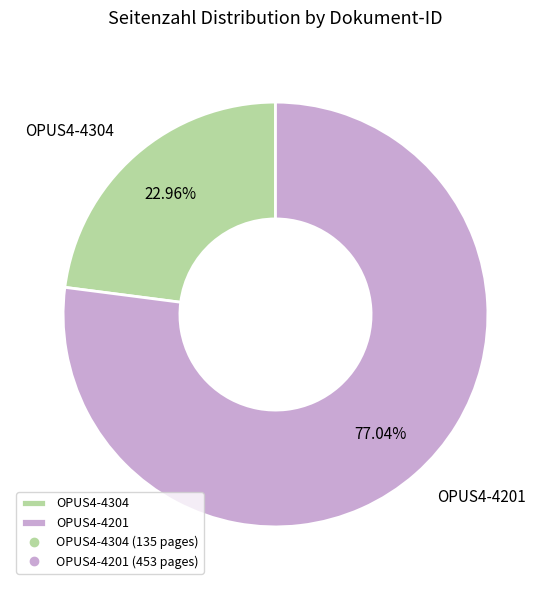

To the nearest percent, what percentage of the pie is OPUS4-4201?

77%